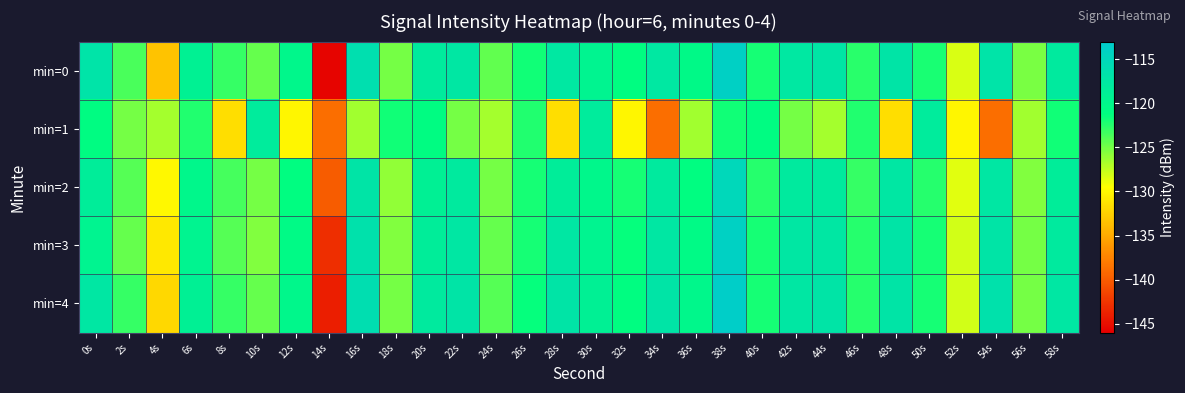

What is the greatest value displayed?

-113.5